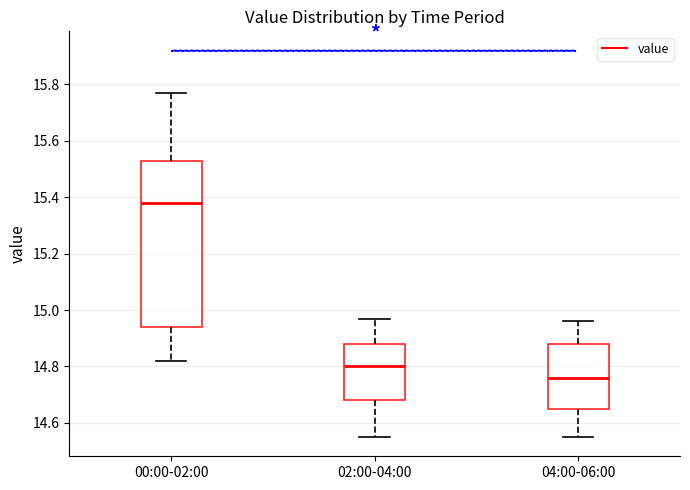

Which box is the tallest, from its lower edge to its upper edge?

00:00-02:00